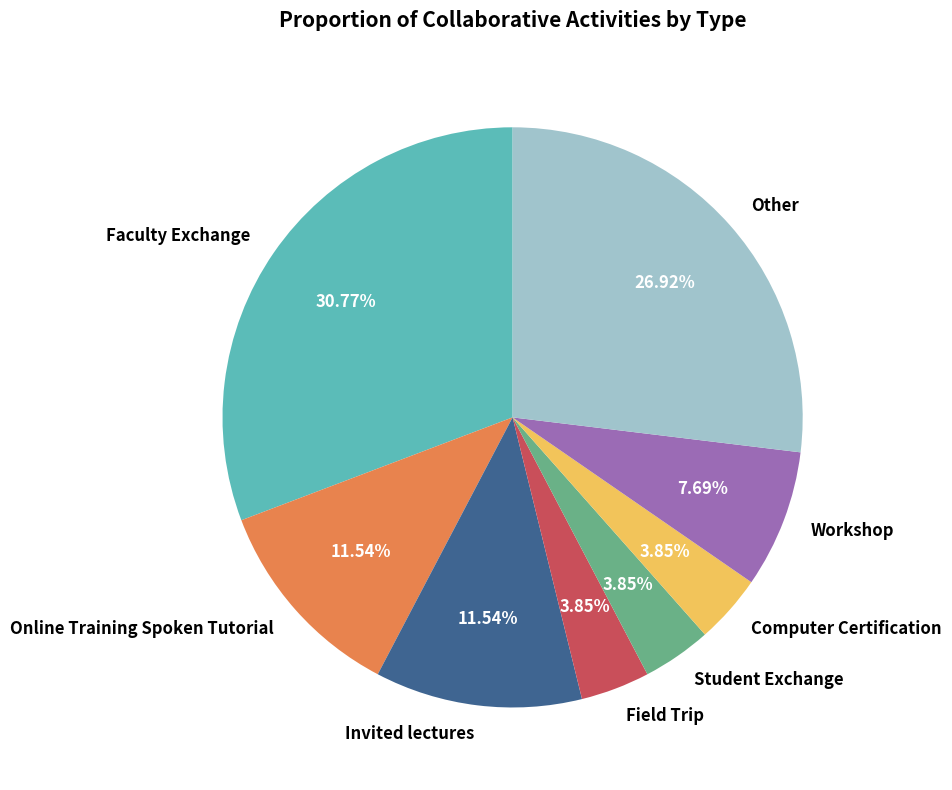

Combined, do Student Exchange and Other account for over 50%?

No